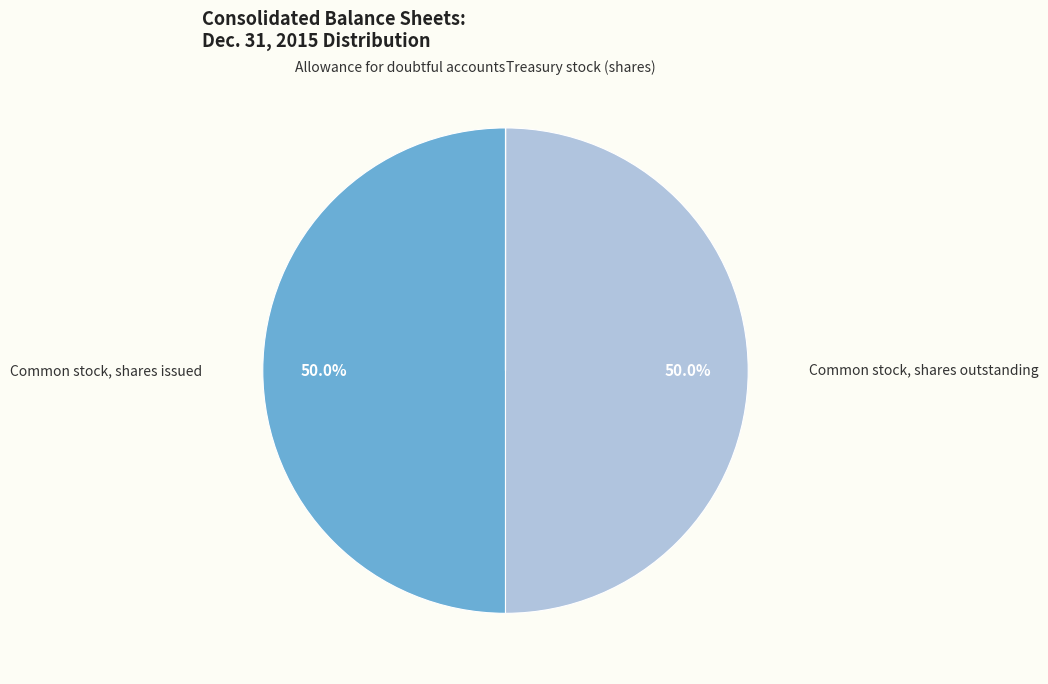

Rank the categories by value from lowest to highest.

Allowance for doubtful accounts, Treasury stock (shares), Common stock, shares outstanding, Common stock, shares issued